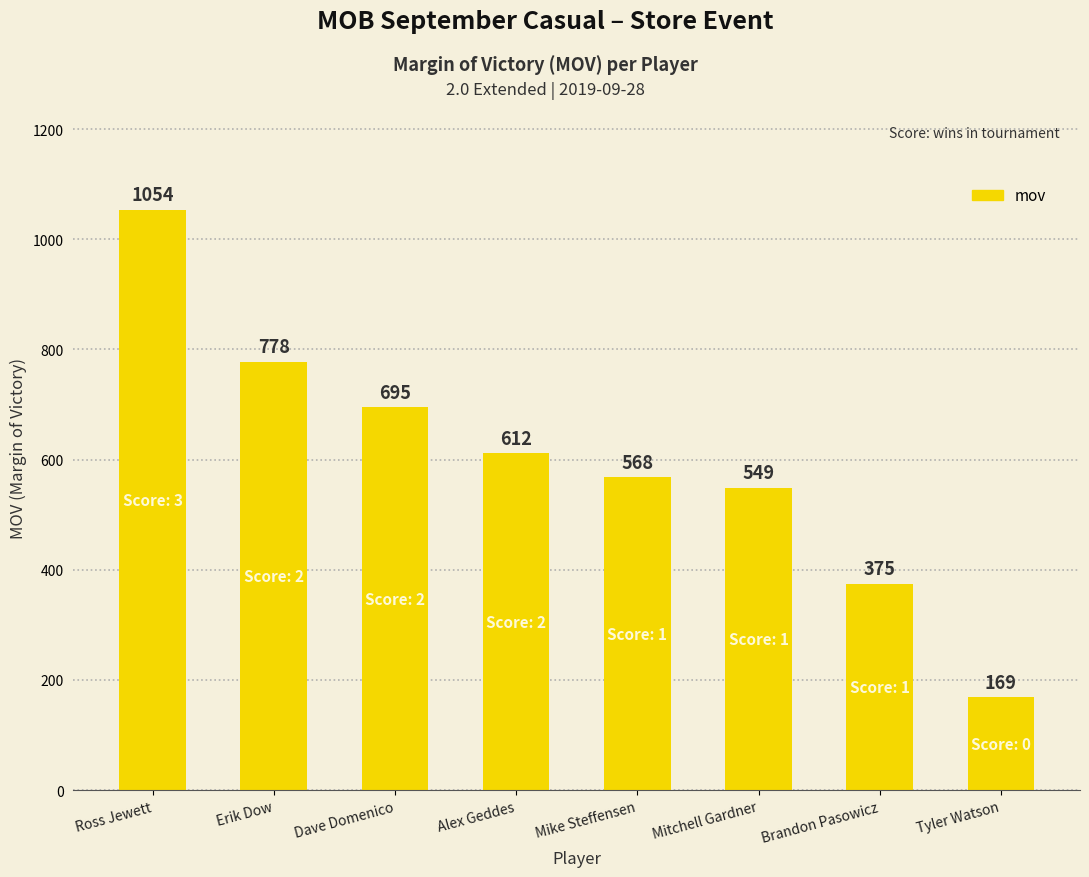

What is the ratio of the value at Dave Domenico to the value at Erik Dow?

0.9